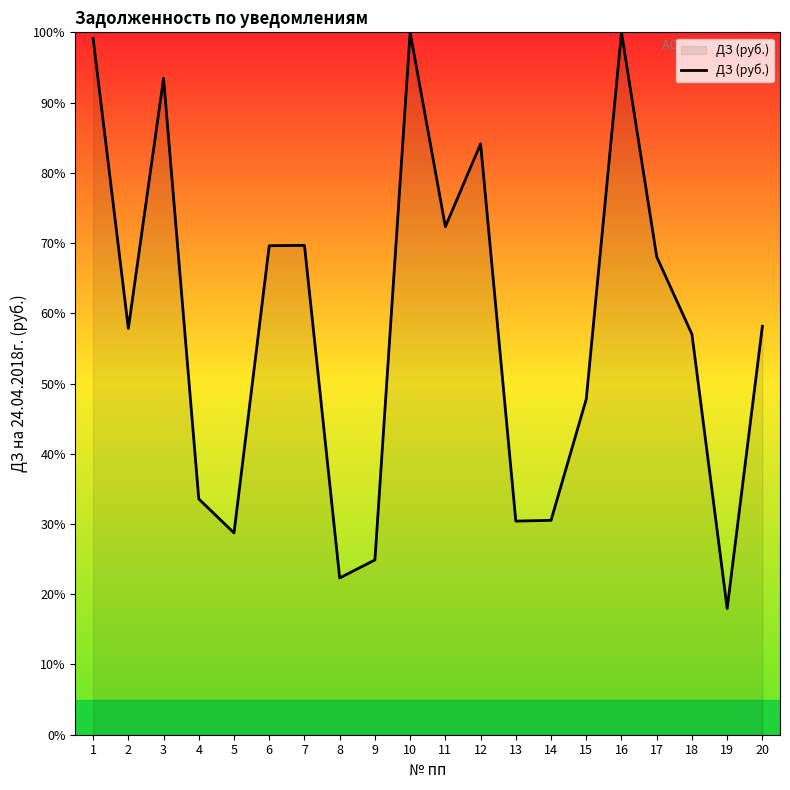

What value does the data have at 3?

93.5